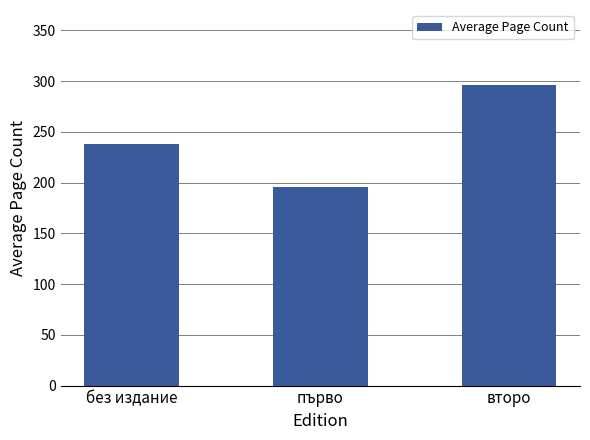

What is the value of the 2nd bar from the left?

195.7